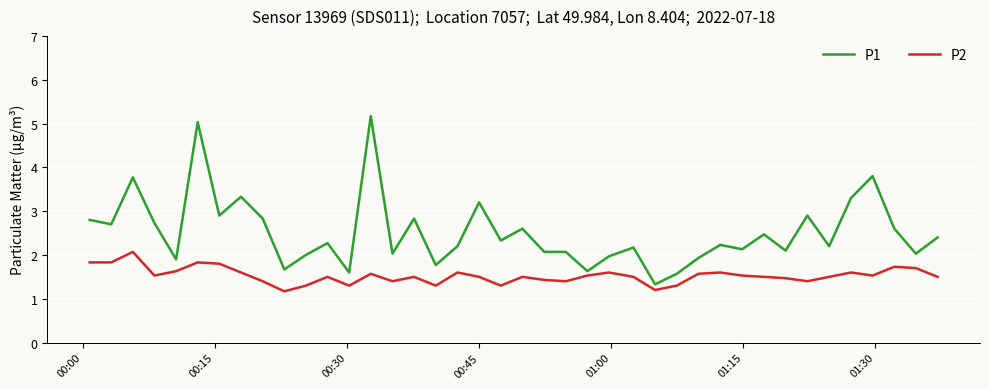

Which series has the largest range (max minus min)?

P1